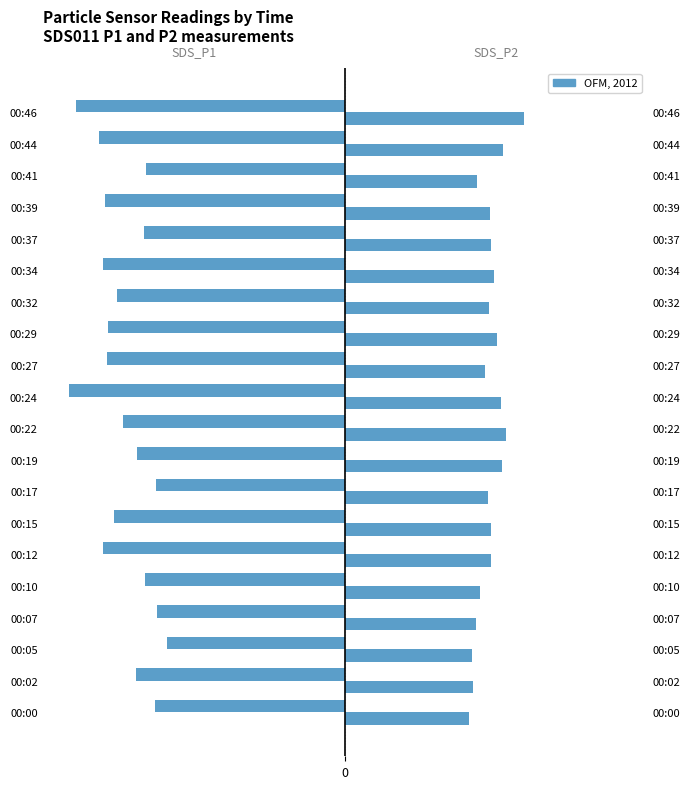

How many bars are there in each group?

2